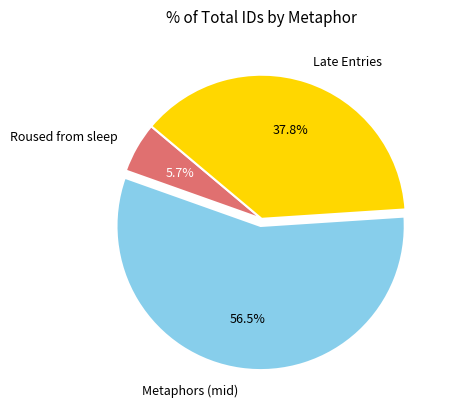

What is the largest slice in the pie chart?

Metaphors (mid)